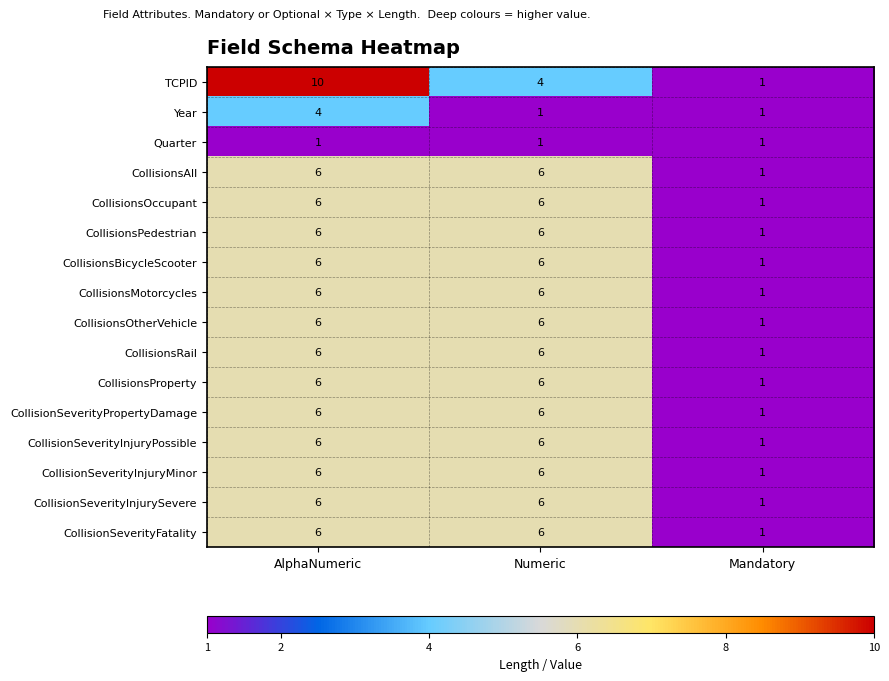

How many CollisionsProperty values are between 1 and 6?

3